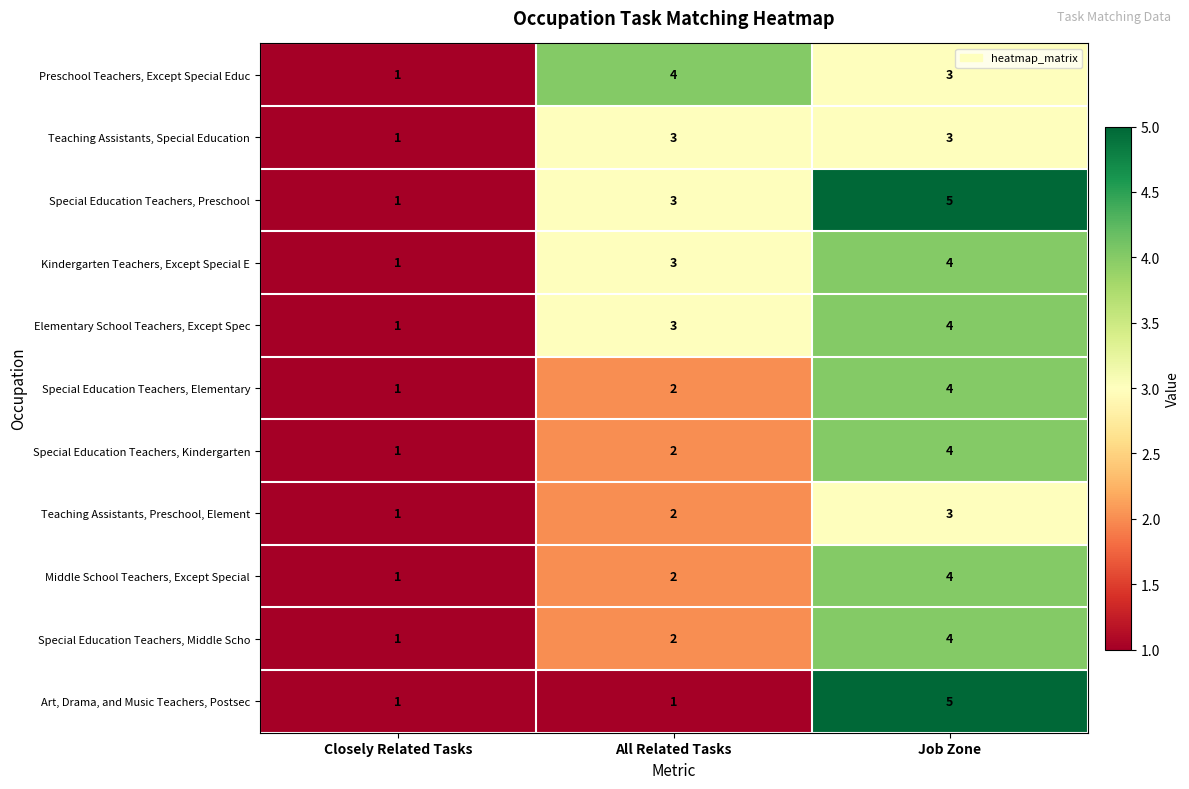

What is the total value across all series at Closely Related Tasks?

11